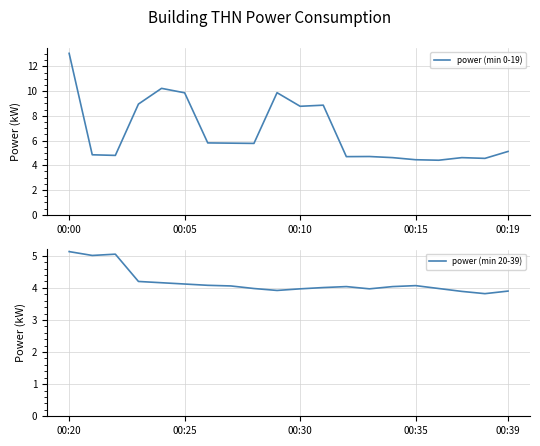

What is the highest value of the power (min 0-19) series?

13.1